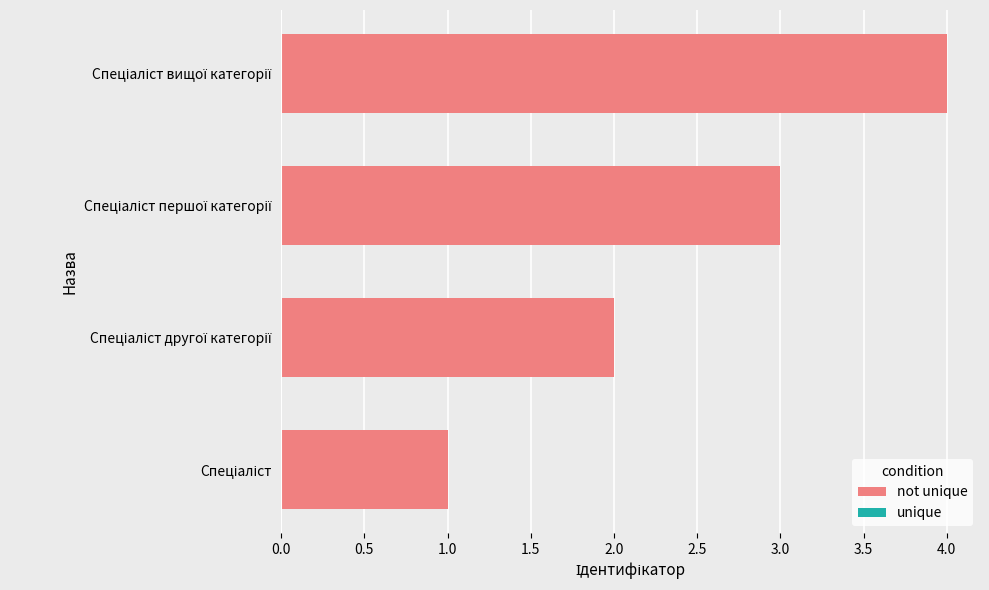

What is the sum of all values?

10